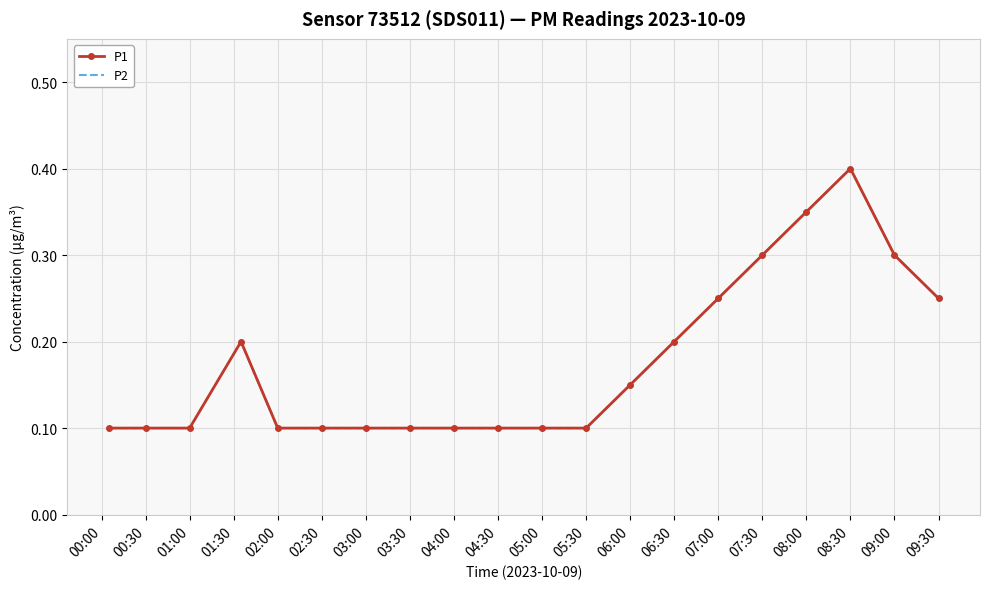

Where is P1 nearest to the value 0?

00:00